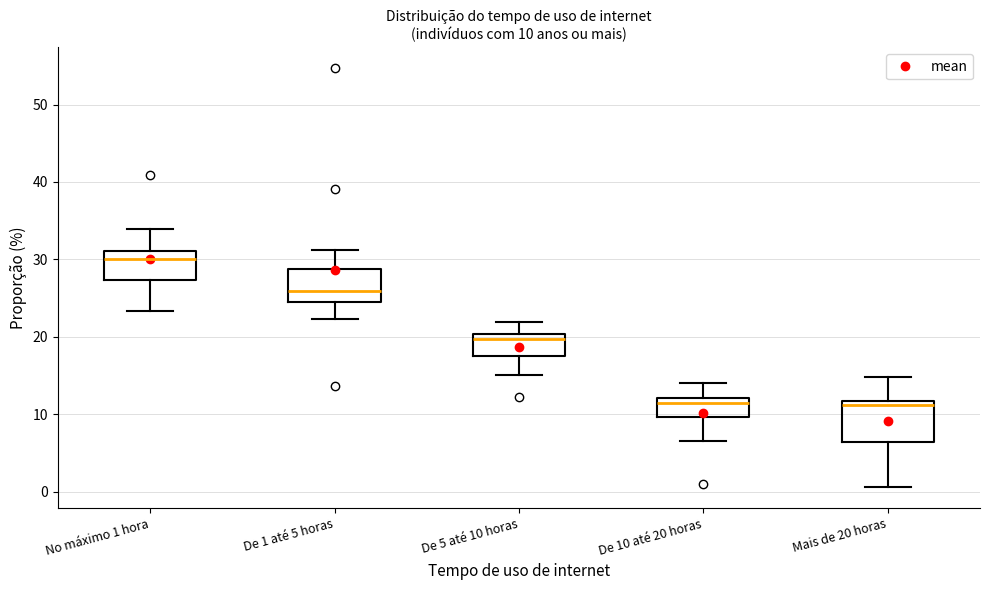

Comparing the boxes themselves (not the whiskers), which one is the tallest?

Mais de 20 horas